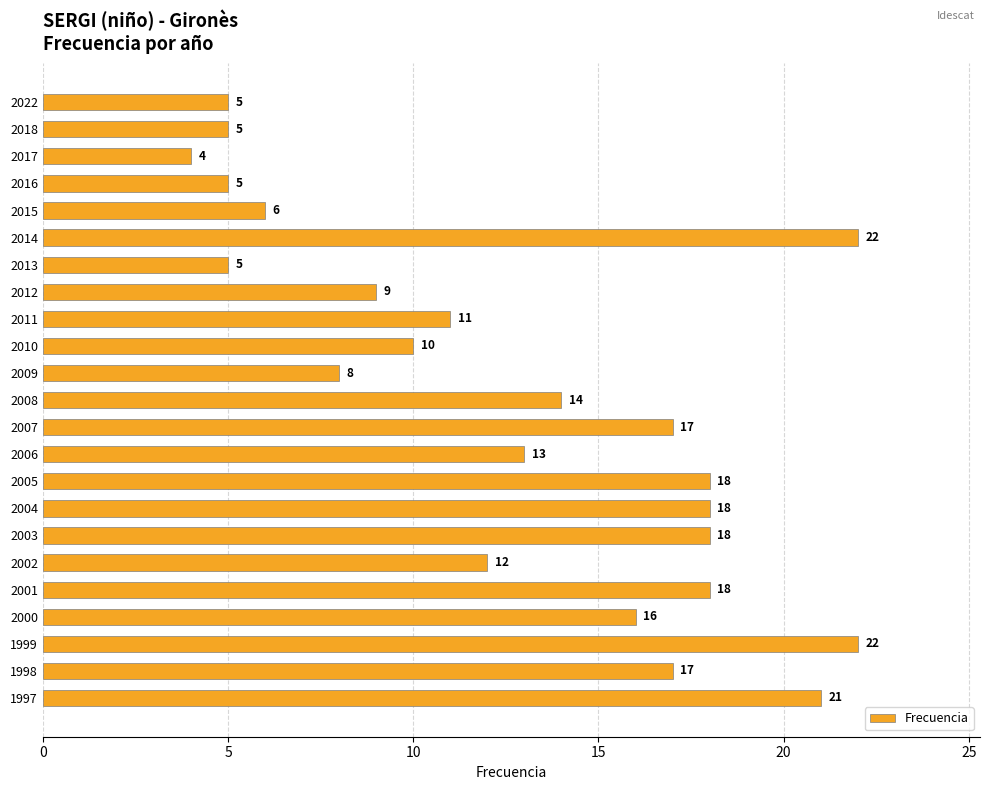

Which label corresponds to the smallest value in the chart?

2017